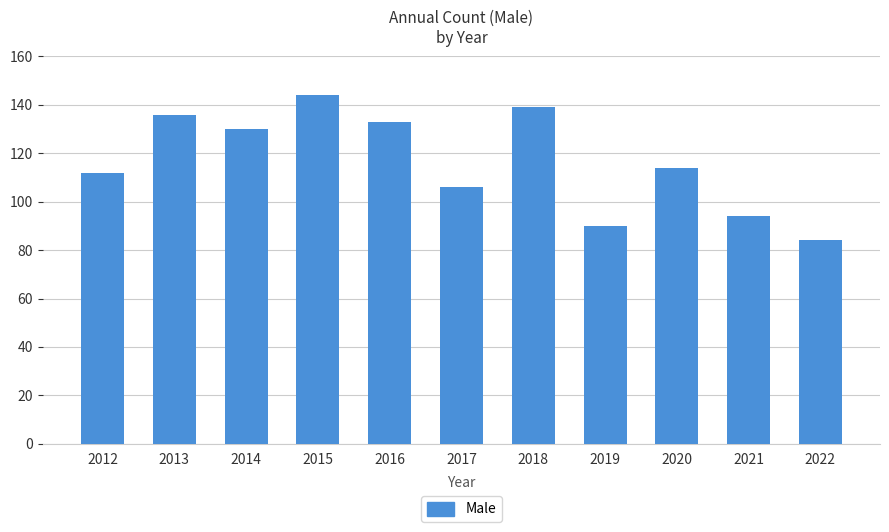

True or false: the data shows 84 at 2022.

True